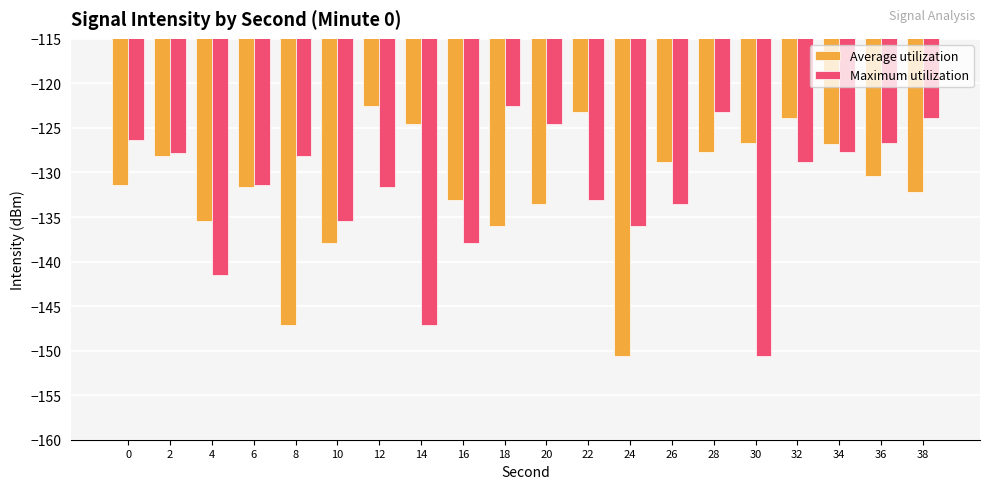

Is it true that Maximum utilization equals -150.6 at 30?

True